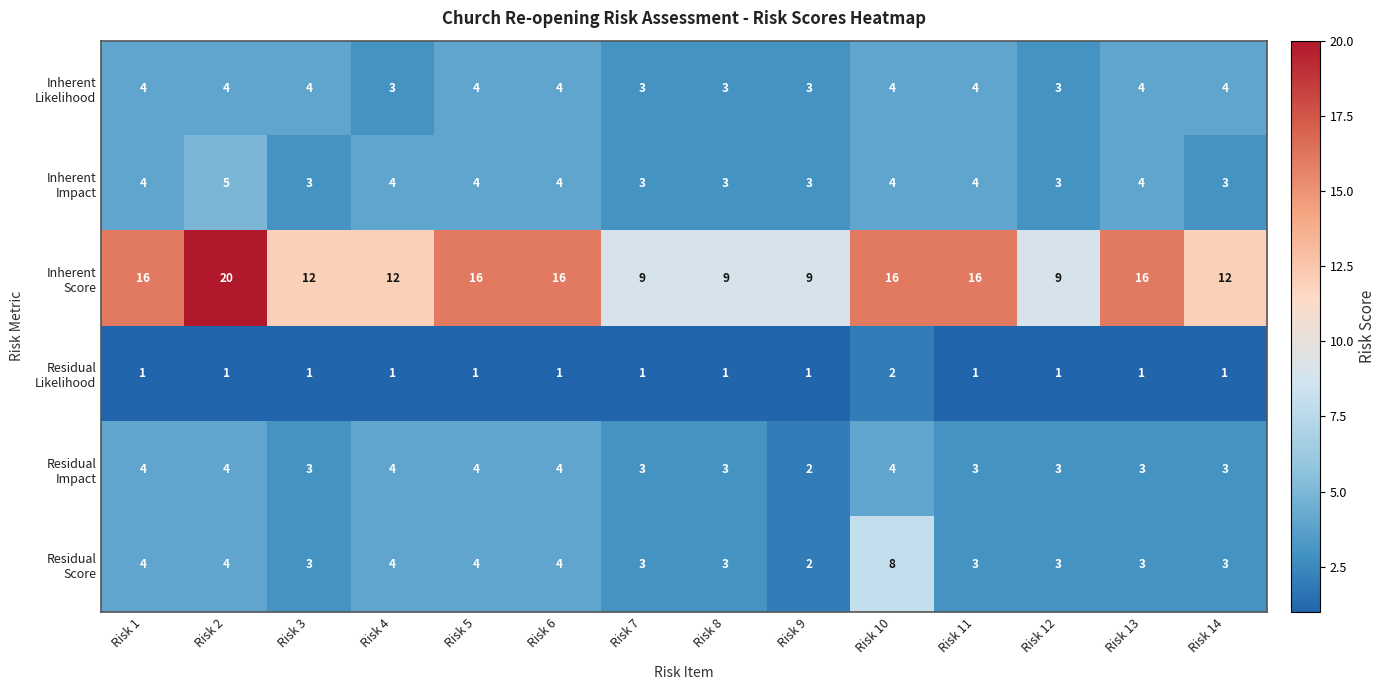

At how many categories does at least one series exceed 10?

10